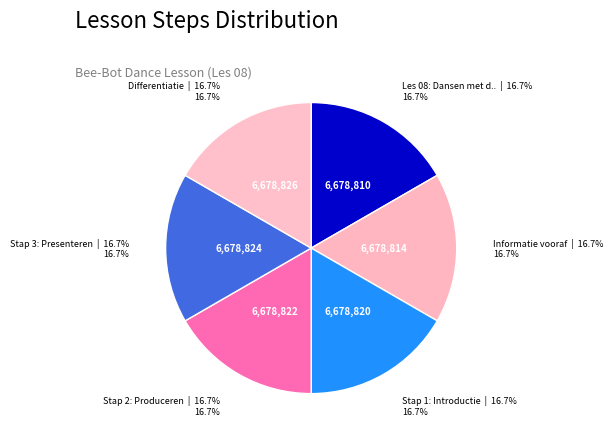

How many segments does this pie chart have?

6